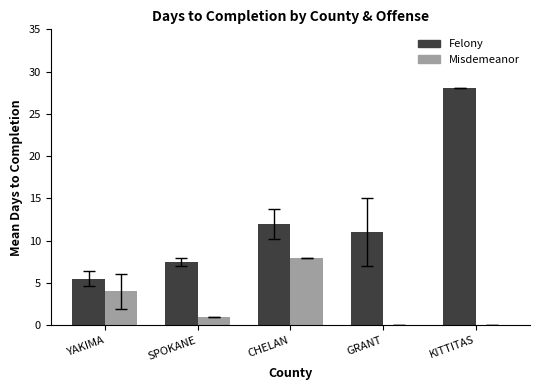

Is it true that Felony equals 2.0 at SPOKANE?

False